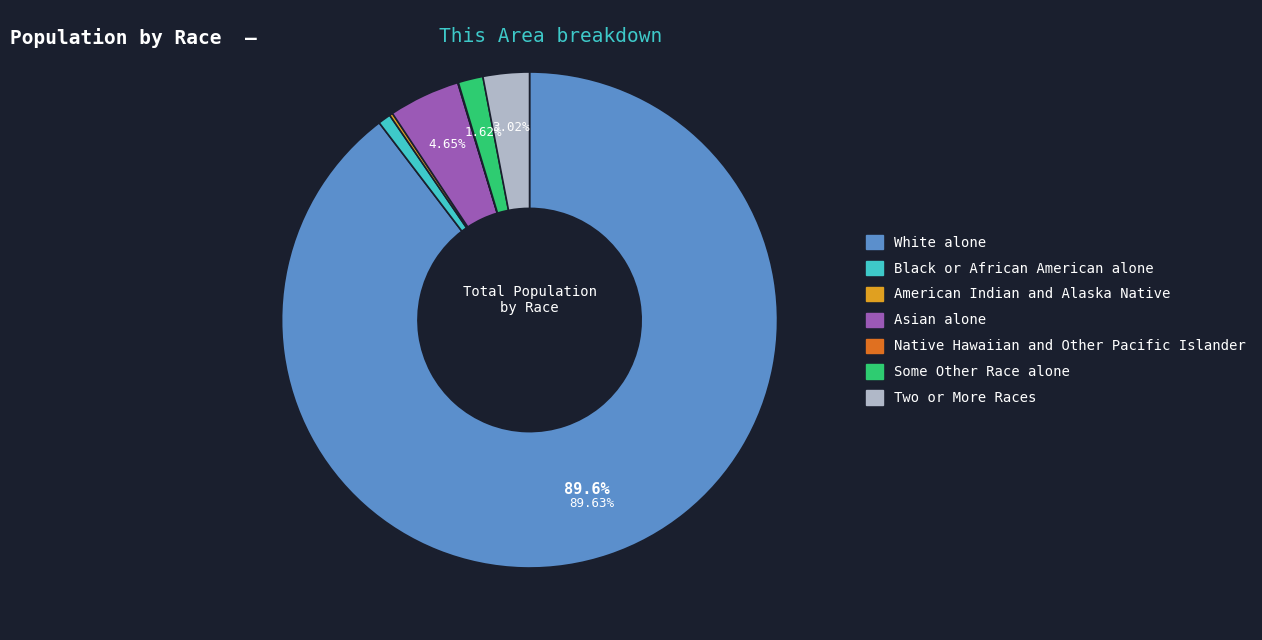

Which slice represents more than half of the pie?

White alone